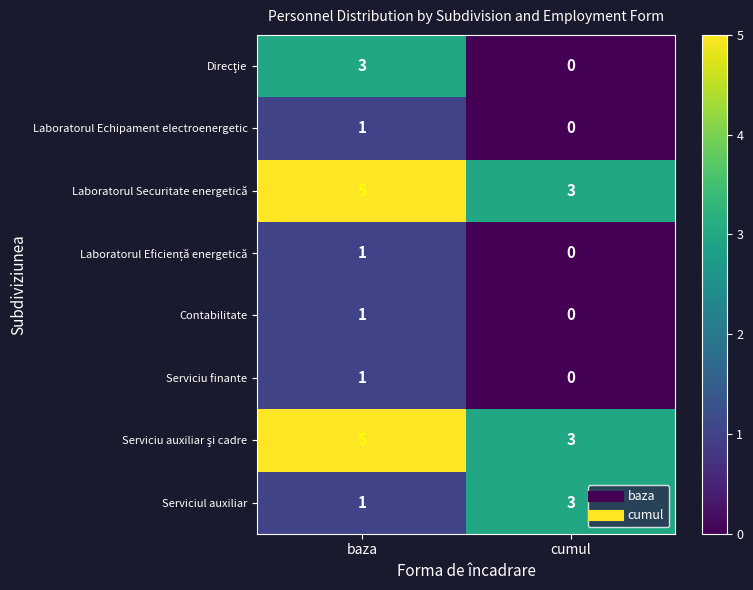

Rank the categories by Laboratorul Securitate energetică value from highest to lowest.

baza, cumul